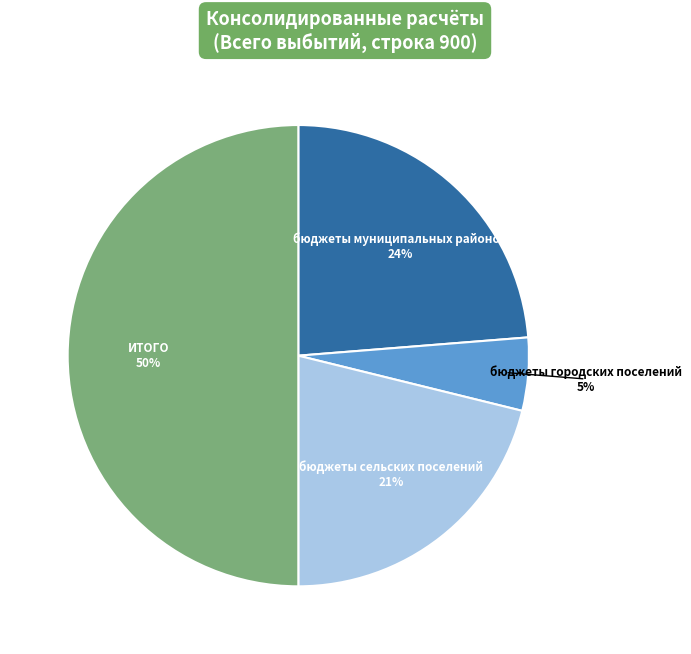

To the nearest percent, what is the average slice percentage?

25%